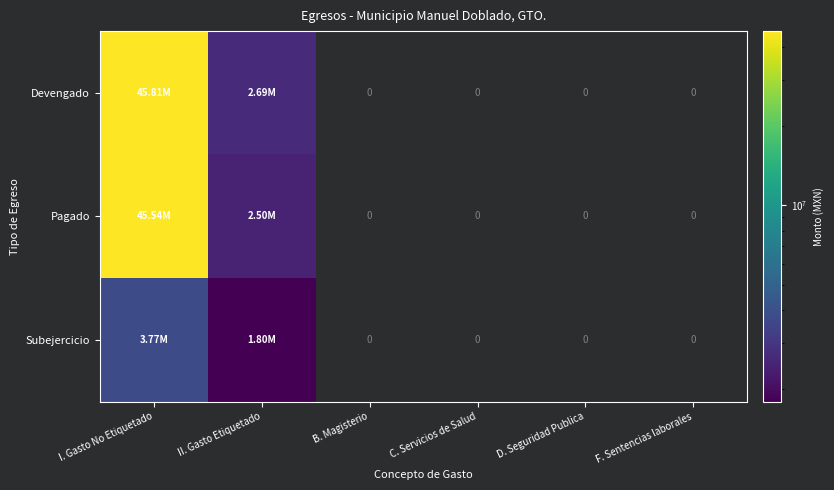

At how many categories does at least one series exceed 41607302?

1